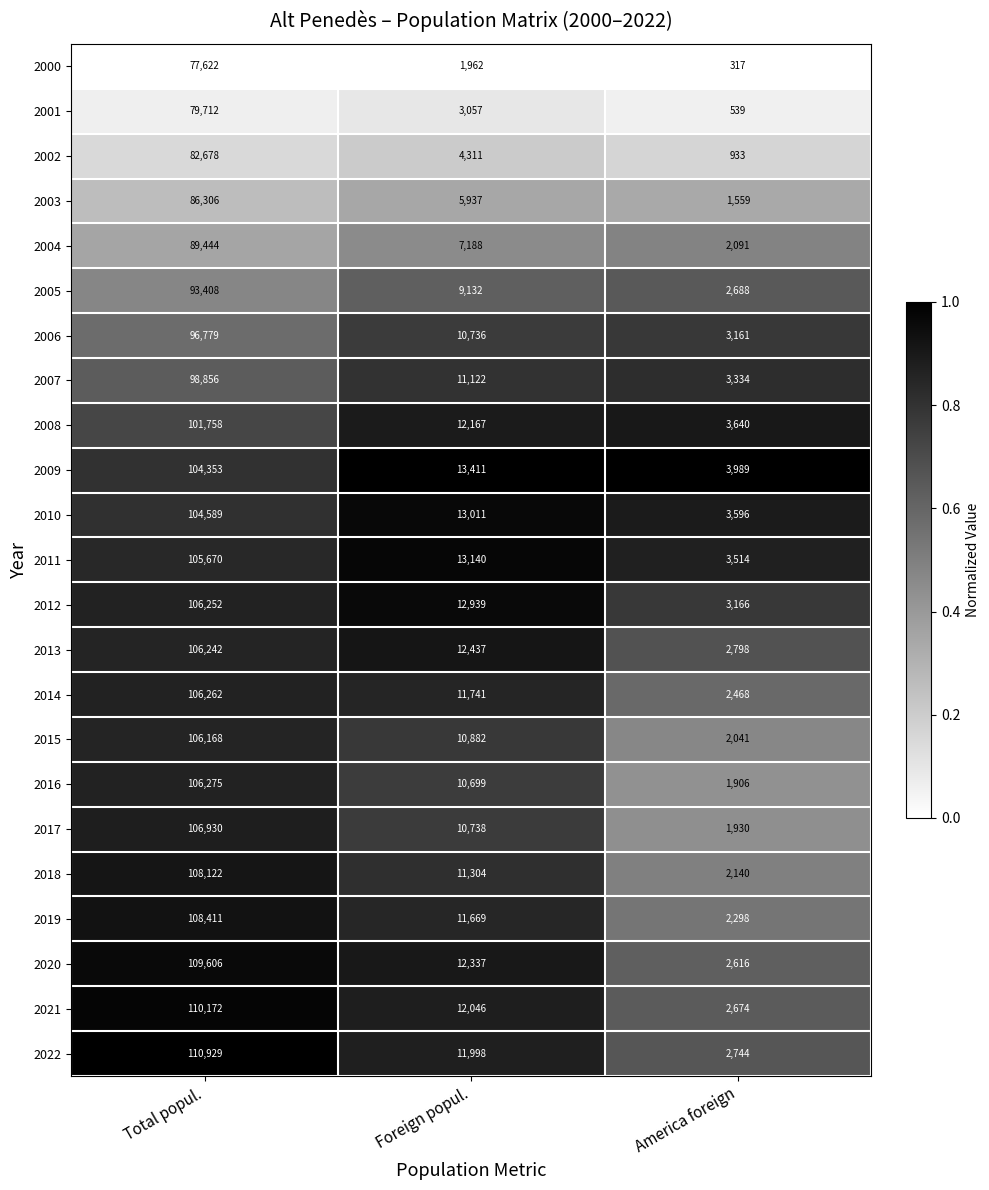

Is it true that 2022 equals 110929 at Total popul.?

True